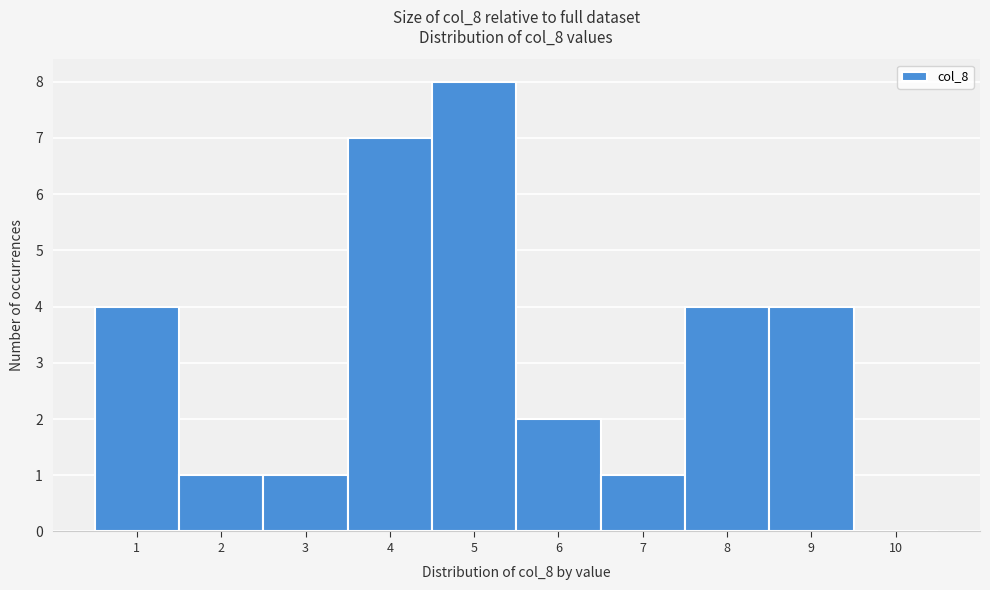

How tall is the bar that spans 5.5 to 6.5 on the x-axis? The values are not printed on the chart, so give them approximately, as read against the axis.

2